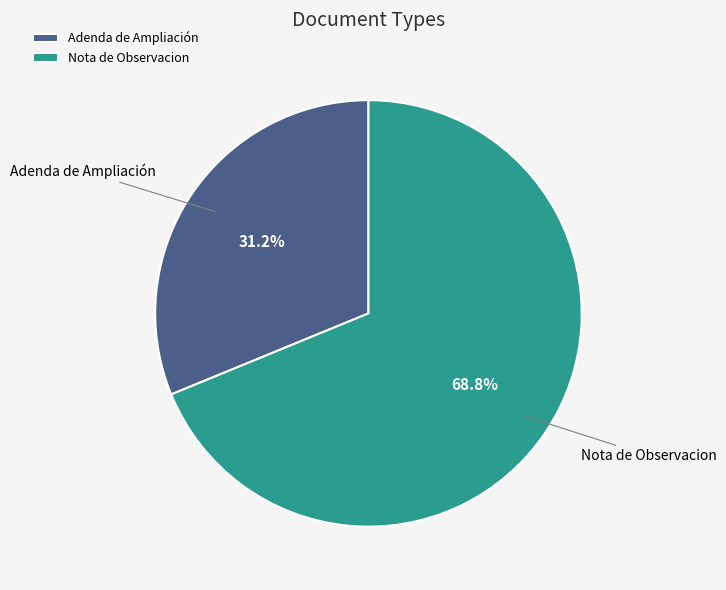

Is there any slice that represents more than half of the pie?

Yes